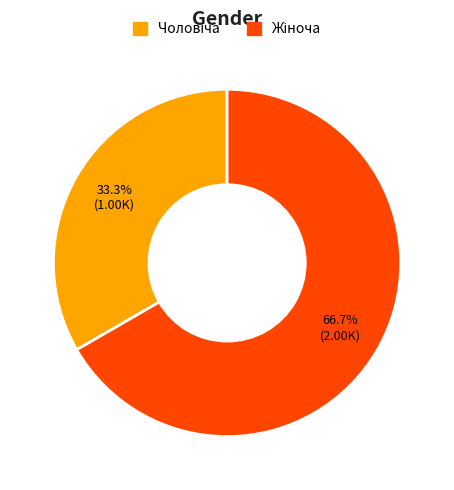

Rank the categories by value from highest to lowest.

Жіноча, Чоловіча